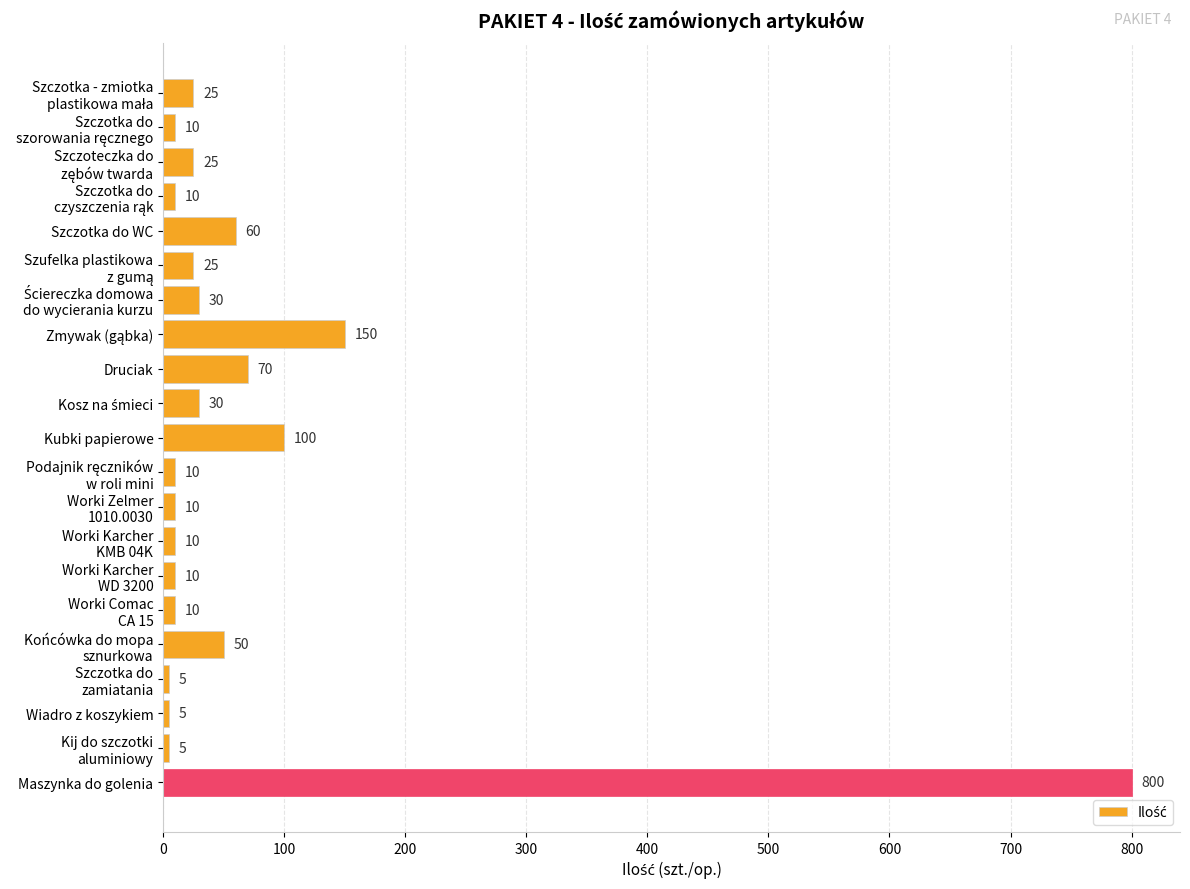

Which category has the highest value across all series?

Maszynka do golenia